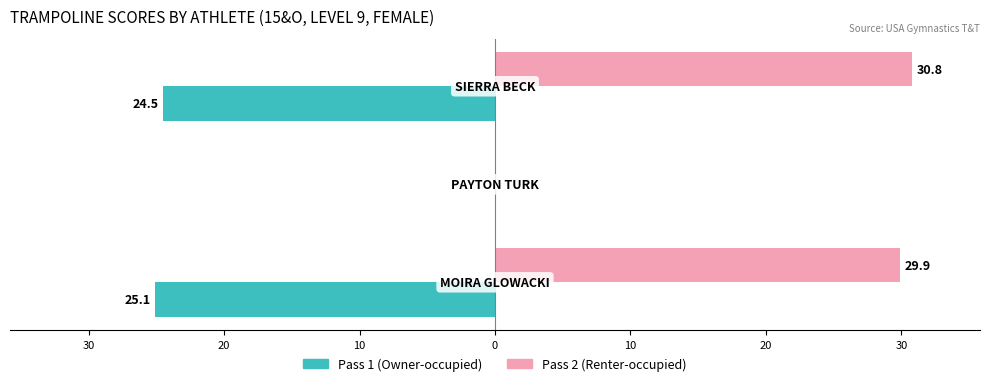

Reading left to right, what are all the values shown in this chart?

Pass 1 (Owner-occupied): -25.1	0.0	-24.5
Pass 2 (Renter-occupied): 29.9	0.0	30.8